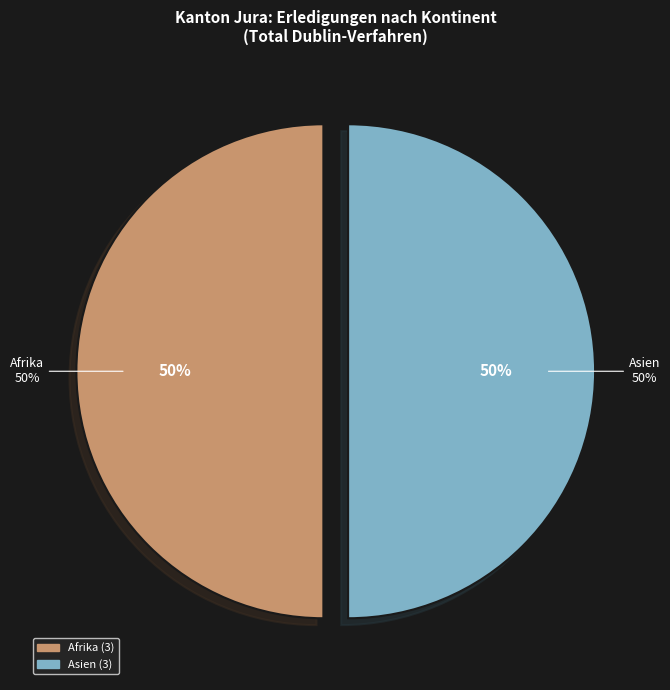

True or false: Europa accounts for 0% of the total.

True